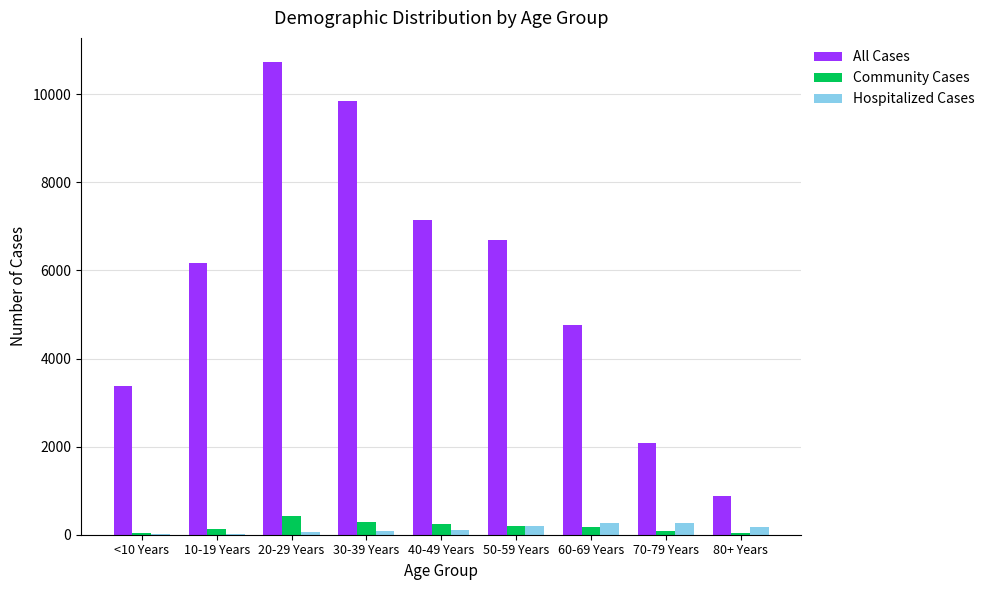

Which series changed the most between 10-19 Years and 60-69 Years?

All Cases